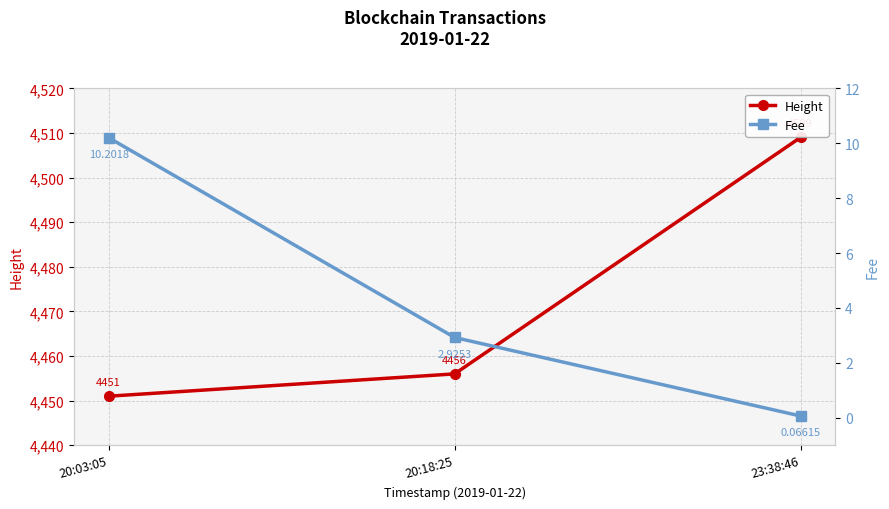

What is the label of the 3rd point from the right?

20:03:05